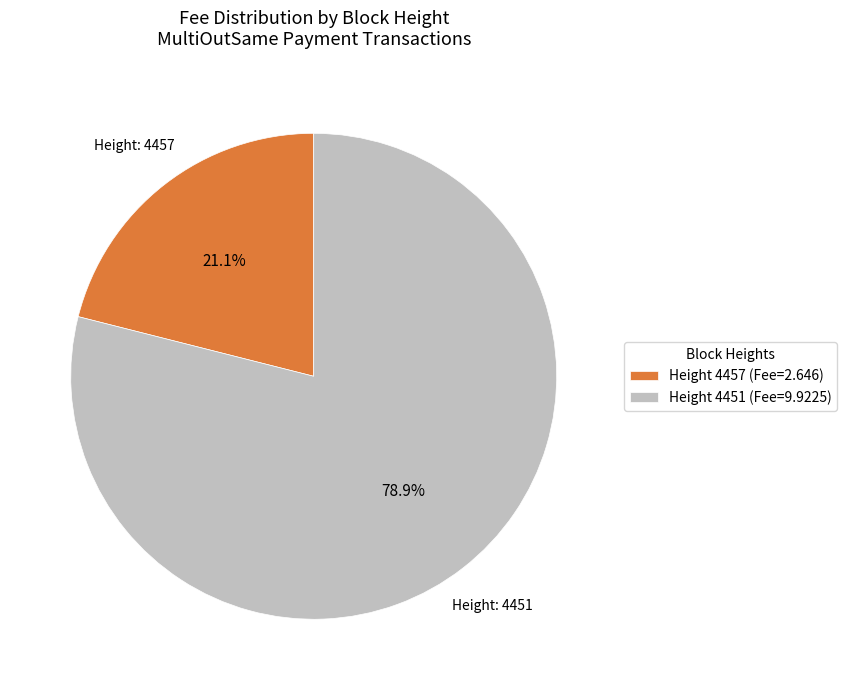

How much of the chart is everything except Height 4457 (Fee=2.646)?

78.9%